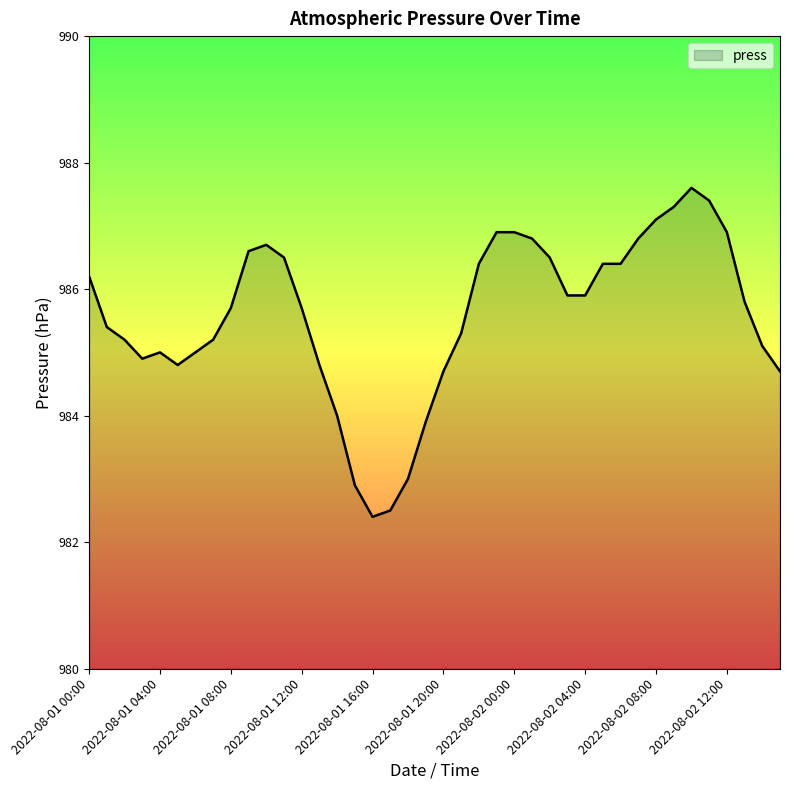

What is the greatest value displayed?

987.6